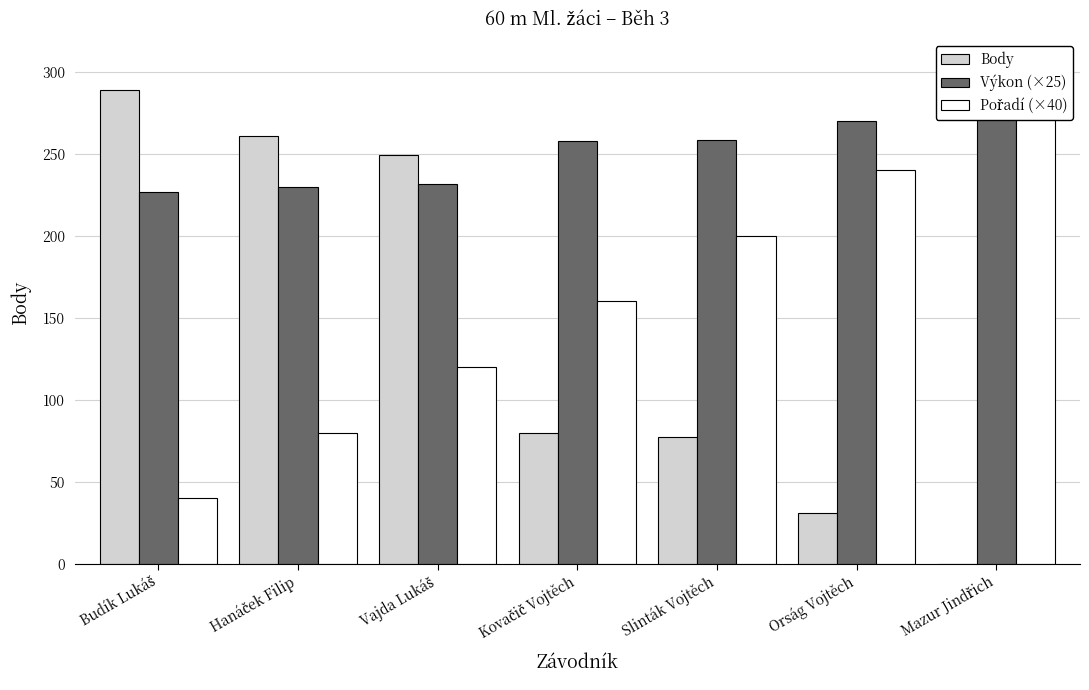

Between Hanáček Filip and Mazur Jindřich, which is larger?

Hanáček Filip